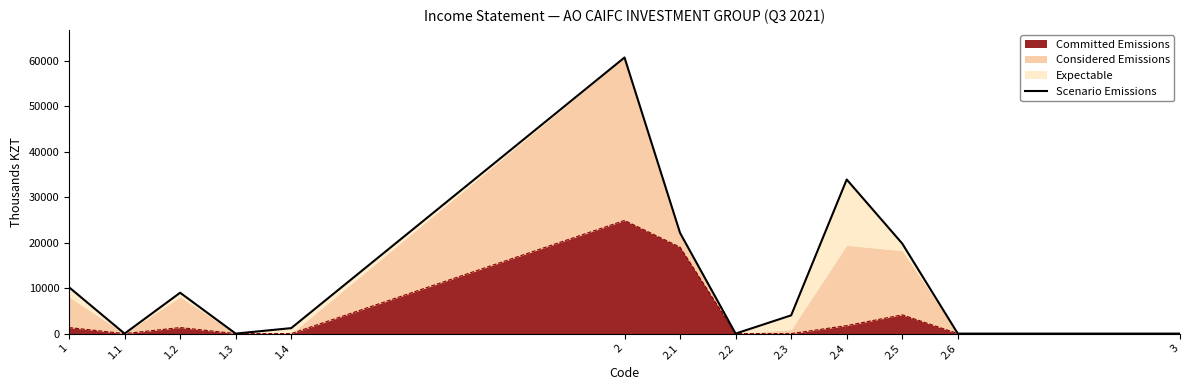

What is the maximum value for Committed Emissions?

24884